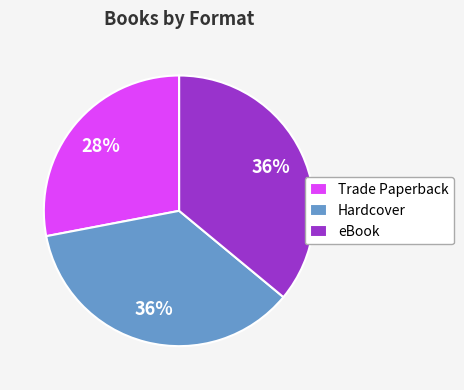

Count the number of slices in the pie.

3